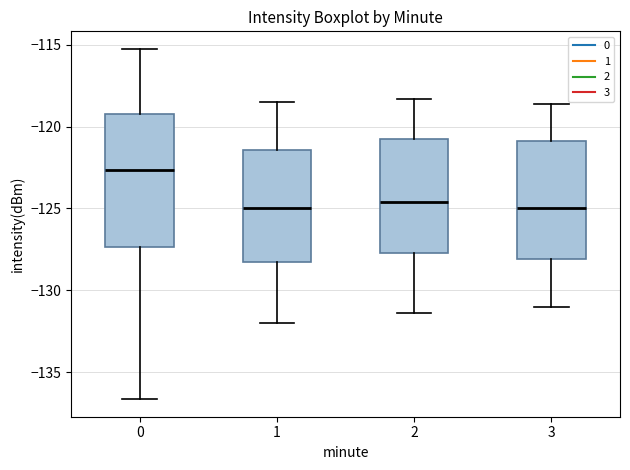

Where is the upper edge of the box at x = 2 on the y-axis? The values are not printed on the chart, so give them approximately, as read against the axis.

-120.5